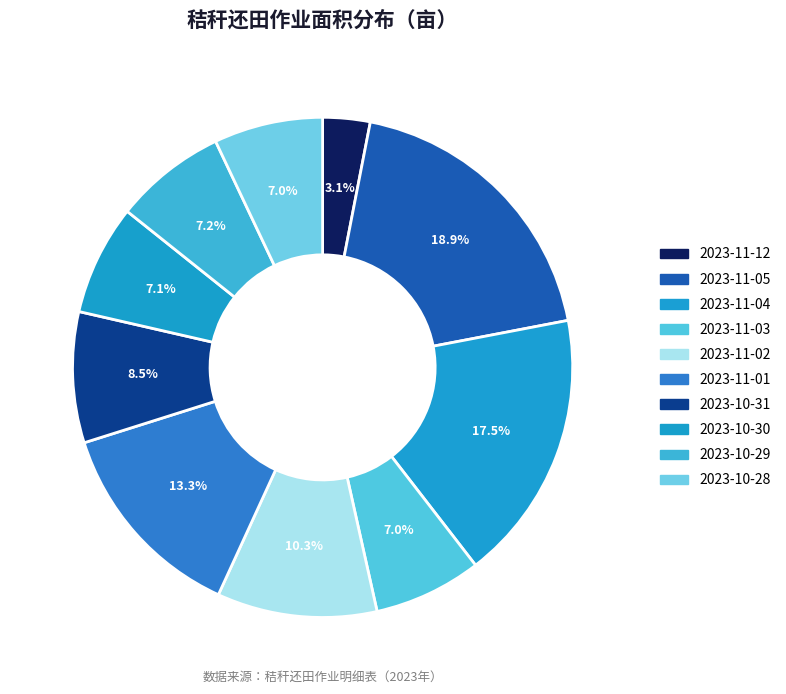

What is the change in value from 2023-11-03 to 2023-10-30?

+1.1